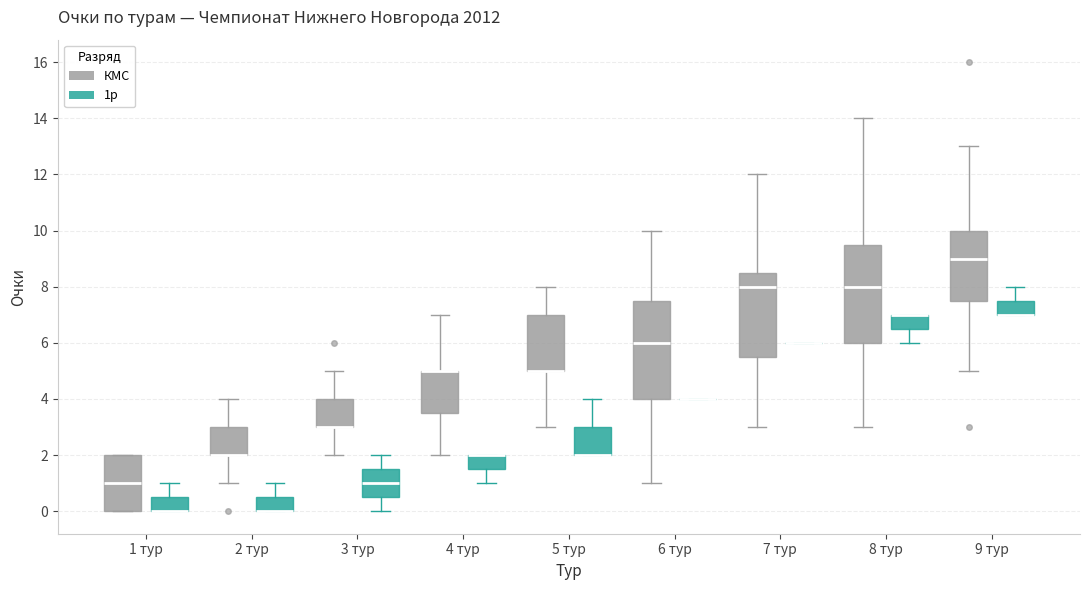

Reading left to right, read every box against the y-axis: the position of its median line, the range the box covers, and the ends of its whiskers. The values are not printed on the chart, so give them approximately, as read against the axis.

1 тур (КМС): median 1.0, box 0.0 to 2.0, whiskers 0.0 to 2.0
1 тур (1р): median 0.0 (drawn on the box's lower edge), box 0.0 to 0.6, whiskers 0.0 to 1.0
2 тур (КМС): median 2.0 (drawn on the box's lower edge), box 2.0 to 3.0, whiskers 1.0 to 4.0
2 тур (1р): median 0.0 (drawn on the box's lower edge), box 0.0 to 0.6, whiskers 0.0 to 1.0
3 тур (КМС): median 3.0 (drawn on the box's lower edge), box 3.0 to 4.0, whiskers 2.0 to 5.0
3 тур (1р): median 1.0, box 0.6 to 1.6, whiskers 0.0 to 2.0
4 тур (КМС): median 5.0 (drawn on the box's upper edge), box 3.6 to 5.0, whiskers 2.0 to 7.0
4 тур (1р): median 2.0 (drawn on the box's upper edge), box 1.6 to 2.0, whiskers 1.0 to 2.0
5 тур (КМС): median 5.0 (drawn on the box's lower edge), box 5.0 to 7.0, whiskers 3.0 to 8.0
5 тур (1р): median 2.0 (drawn on the box's lower edge), box 2.0 to 3.0, whiskers 2.0 to 4.0
6 тур (КМС): median 6.0, box 4.0 to 7.6, whiskers 1.0 to 10.0
6 тур (1р): box collapsed to a line at 4.0, whiskers 4.0 to 4.0
7 тур (КМС): median 8.0, box 5.6 to 8.6, whiskers 3.0 to 12.0
7 тур (1р): box collapsed to a line at 6.0, whiskers 6.0 to 6.0
8 тур (КМС): median 8.0, box 6.0 to 9.6, whiskers 3.0 to 14.0
8 тур (1р): median 7.0 (drawn on the box's upper edge), box 6.6 to 7.0, whiskers 6.0 to 7.0
9 тур (КМС): median 9.0, box 7.6 to 10.0, whiskers 5.0 to 13.0
9 тур (1р): median 7.0 (drawn on the box's lower edge), box 7.0 to 7.6, whiskers 7.0 to 8.0